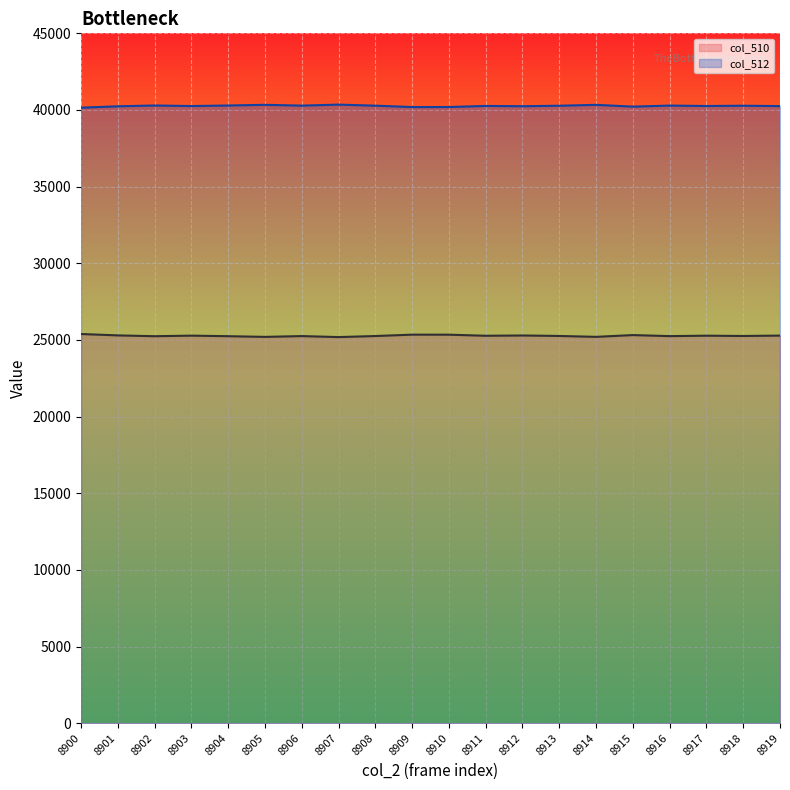

At how many categories does at least one series exceed 38839?

20